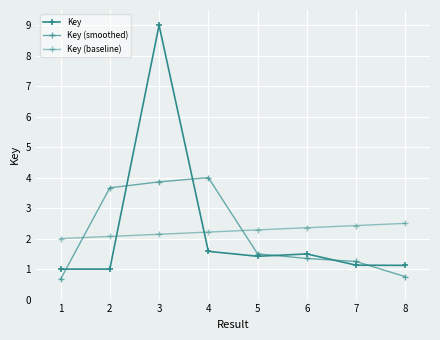

After their last crossing, which series has the higher values: Key (baseline) or Key?

Key (baseline)